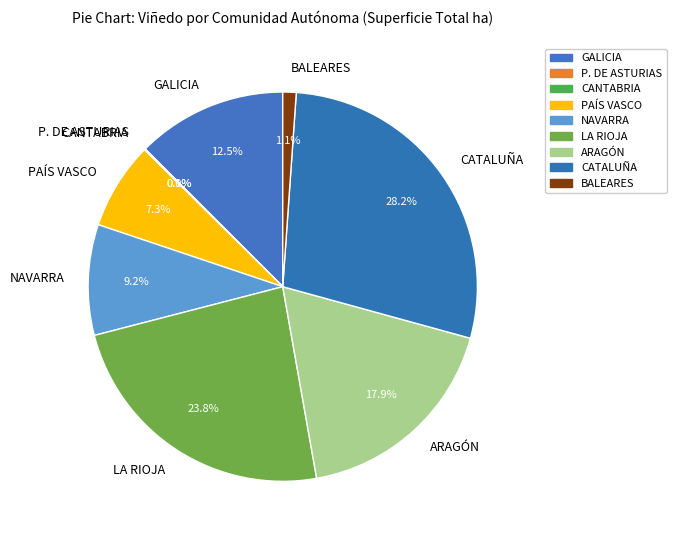

Which slice is the largest?

CATALUÑA